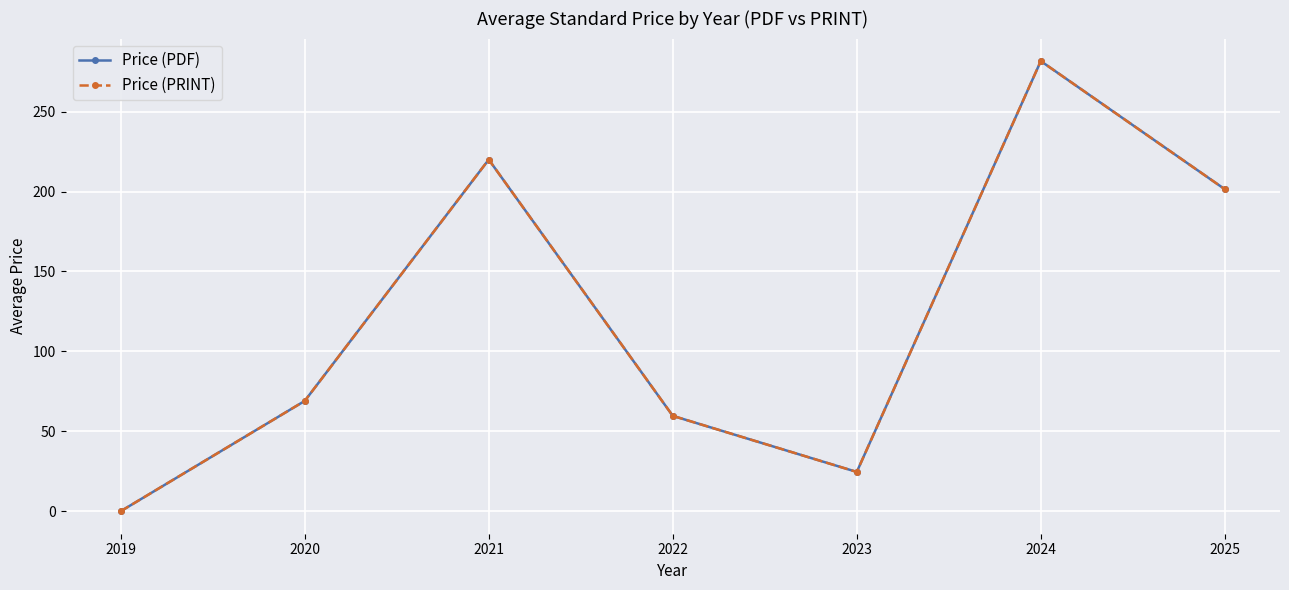

At which label is Price (PDF) closest to 140?

2025